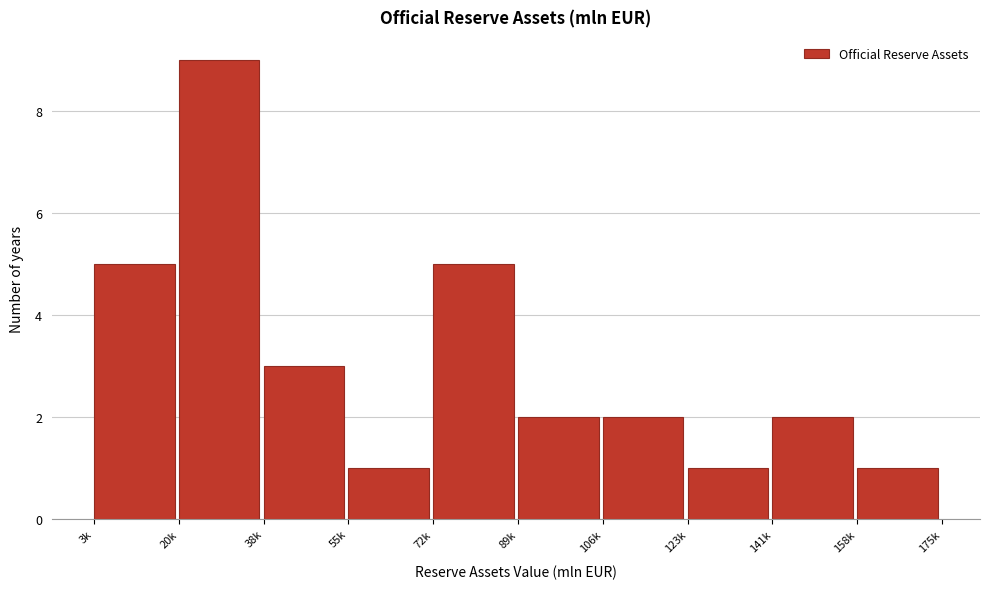

Reading left to right, list all the values displayed in this chart.

3k=5	20k=9	38k=3	55k=1	72k=5	89k=2	106k=2	123k=1	141k=2	158k=1